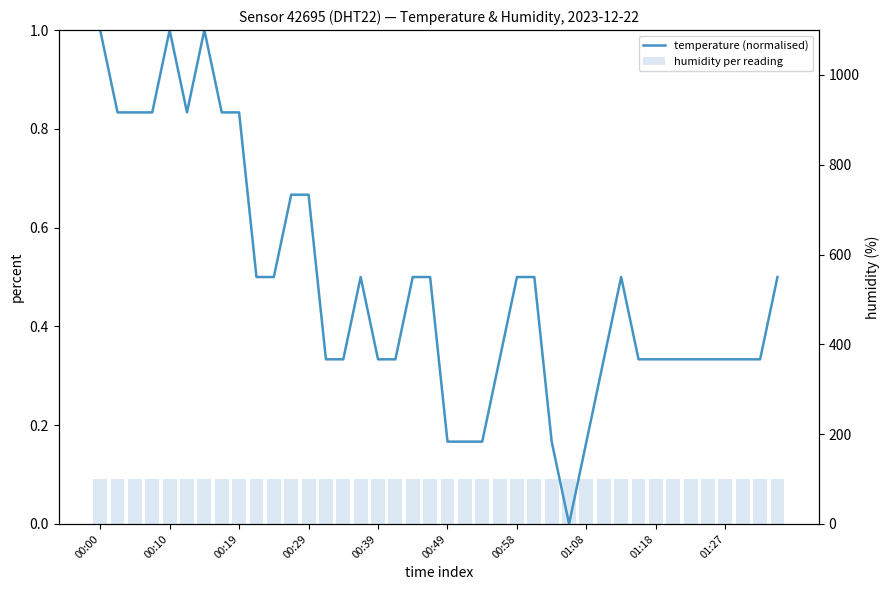

Read the humidity per reading value at 21.

99.9